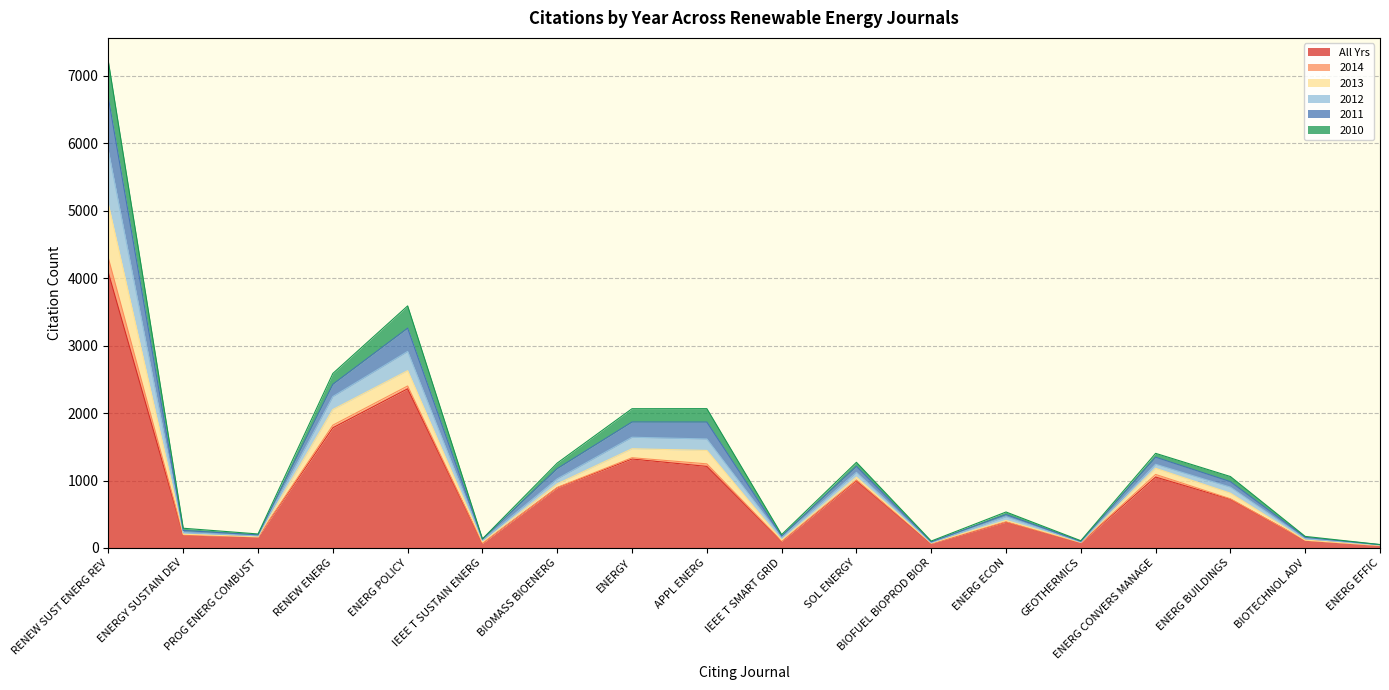

At which label is All Yrs closest to 2055?

RENEW ENERG